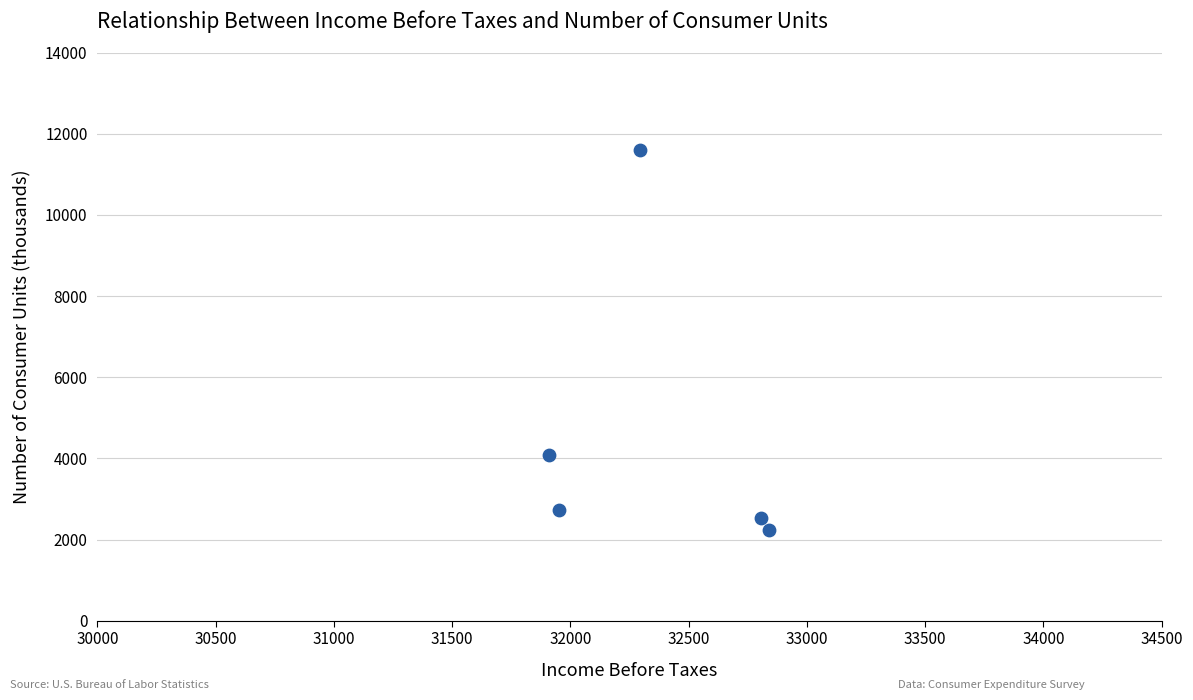

What Y value in the scatter plot is closest to 6915?

4083